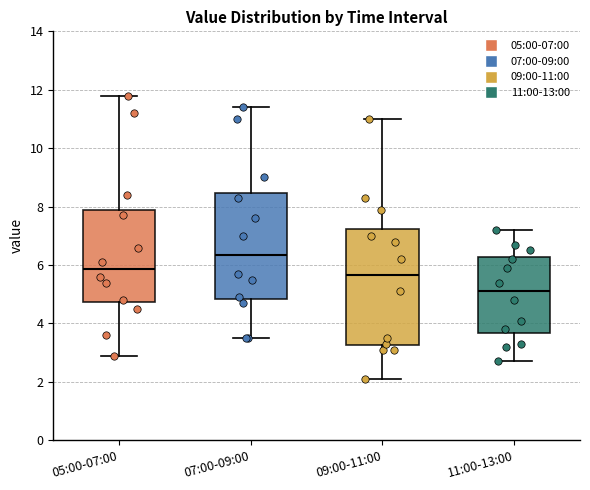

Reading left to right, transcribe this box plot: for each box, give where its median line is, the range the box spans, and where its two whiskers end, as read against the y-axis. The values are not printed on the chart, so give them approximately, as read against the axis.

05:00-07:00: median 5.8, box 4.8 to 7.8, whiskers 3.0 to 11.8
07:00-09:00: median 6.4, box 4.8 to 8.4, whiskers 3.6 to 11.4
09:00-11:00: median 5.6, box 3.2 to 7.2, whiskers 2.2 to 11.0
11:00-13:00: median 5.2, box 3.6 to 6.2, whiskers 2.8 to 7.2